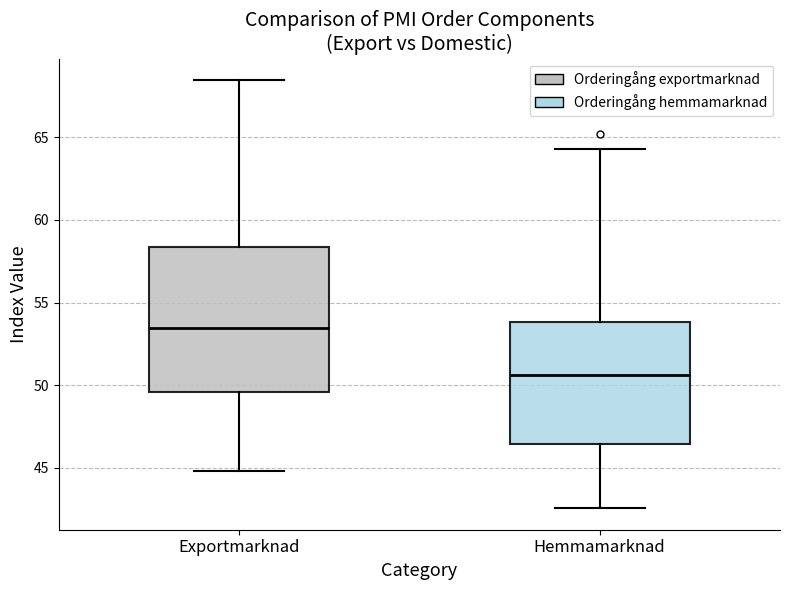

Comparing the boxes themselves (not the whiskers), which one is the tallest?

Exportmarknad